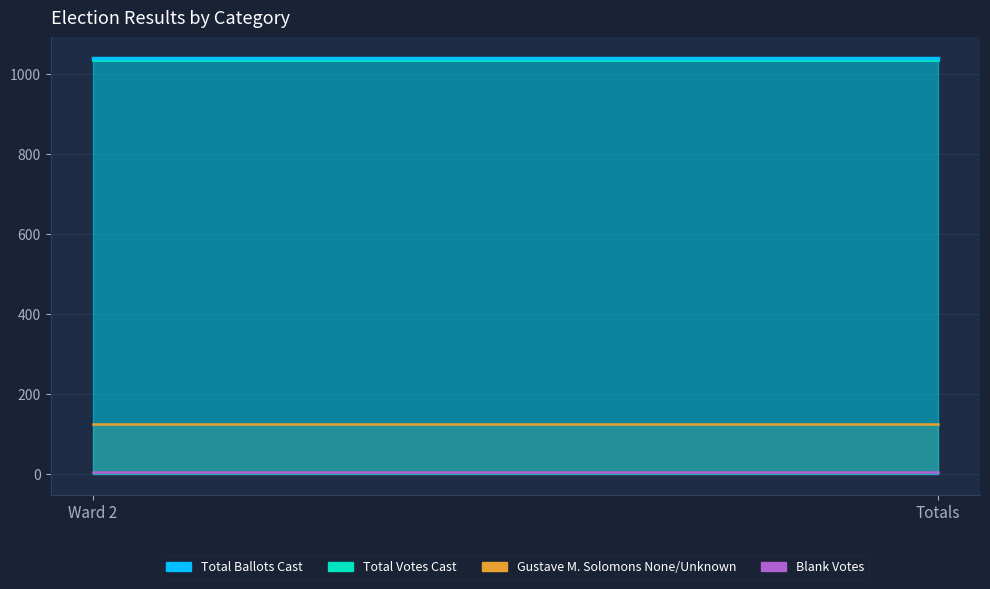

Which category has the highest value in the Total Votes Cast series?

Ward 2